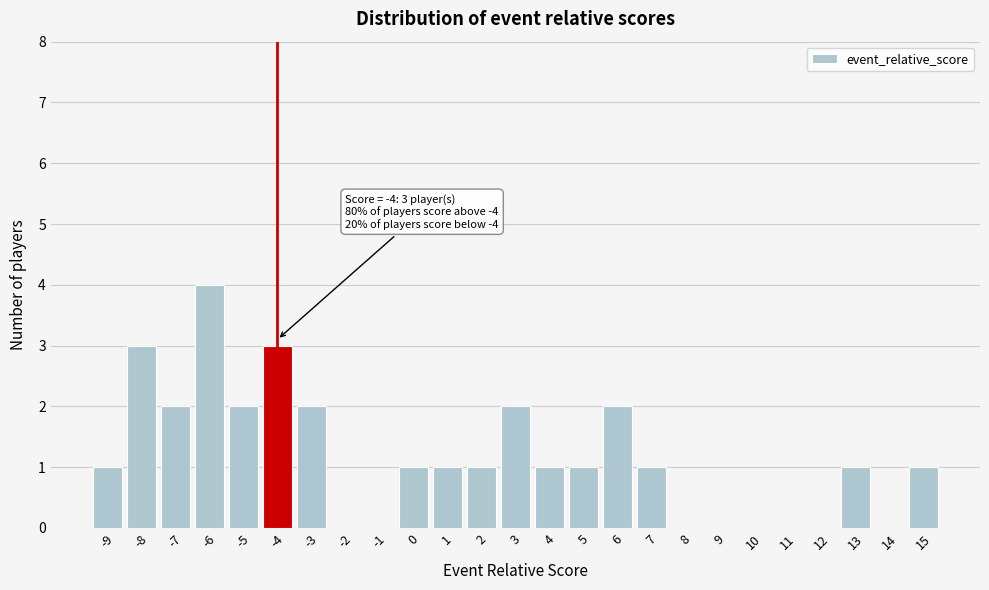

Which range on the x-axis has the tallest bar?

-6.5 to -5.5